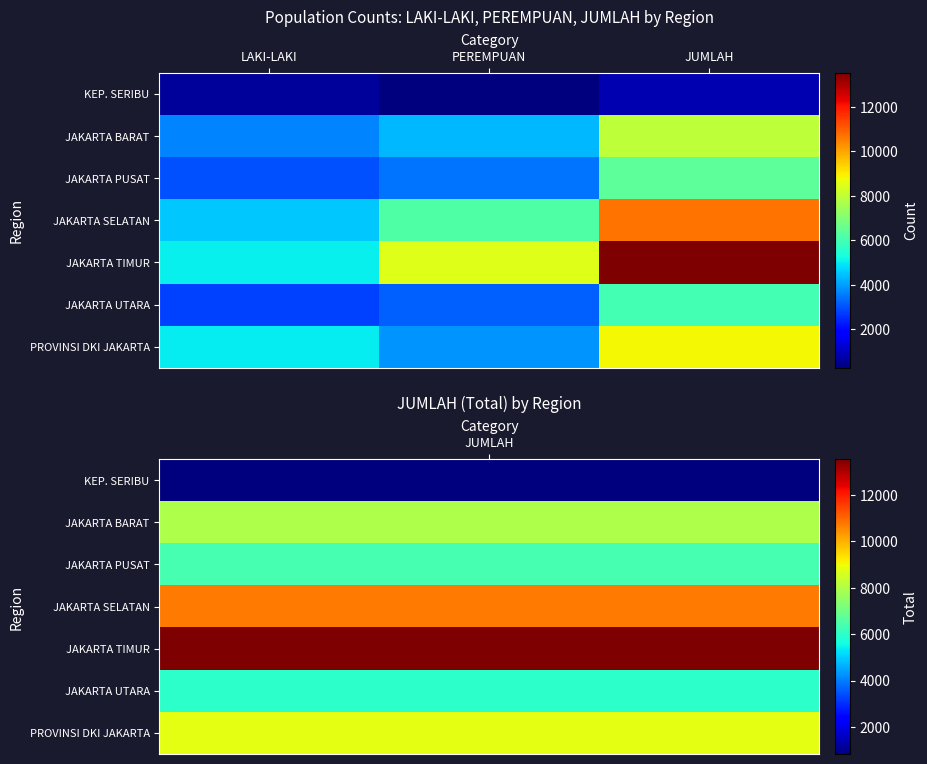

Between PEREMPUAN and JUMLAH, which series saw the biggest shift?

JAKARTA TIMUR